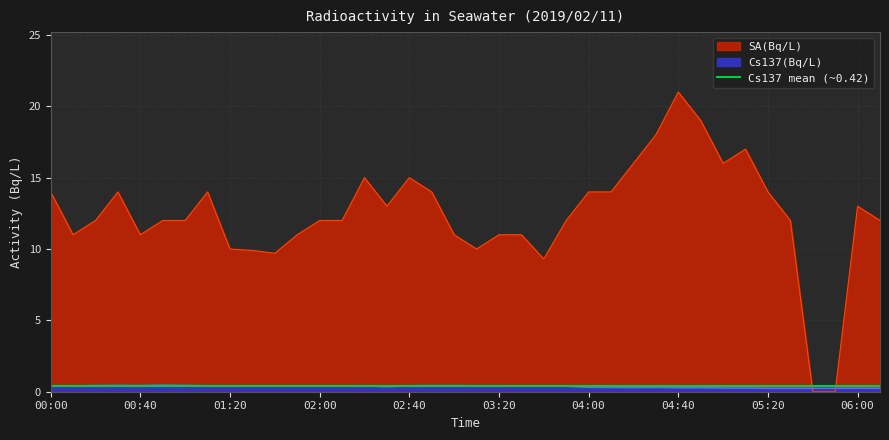

What is the label of the 35th point from the left?

05:40